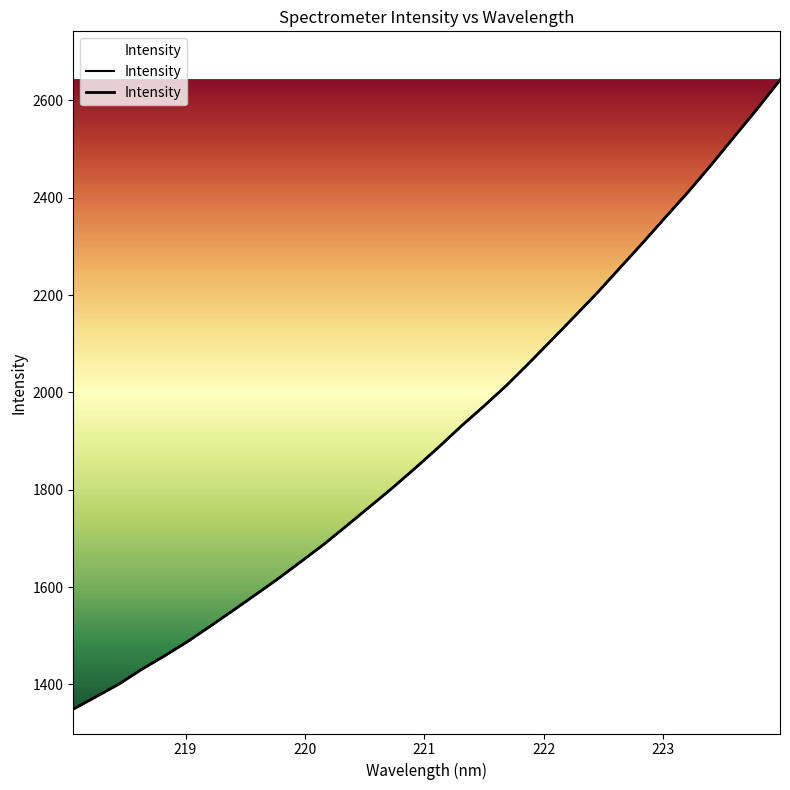

How many categories are shown in the chart?

32